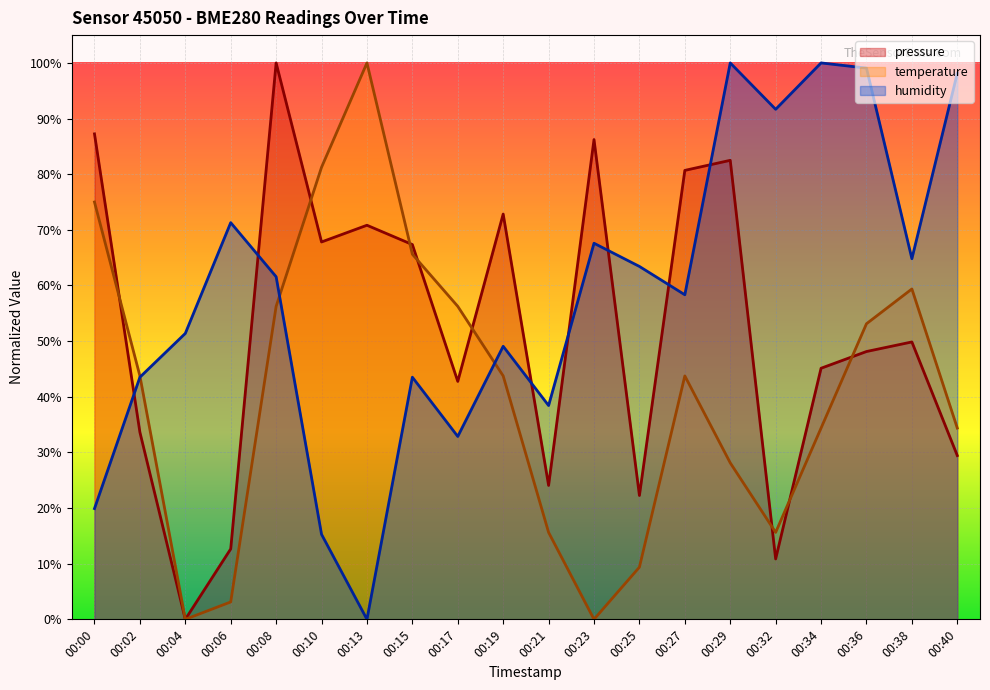

True or false: humidity has a value of 38.1 at 00:40.

False